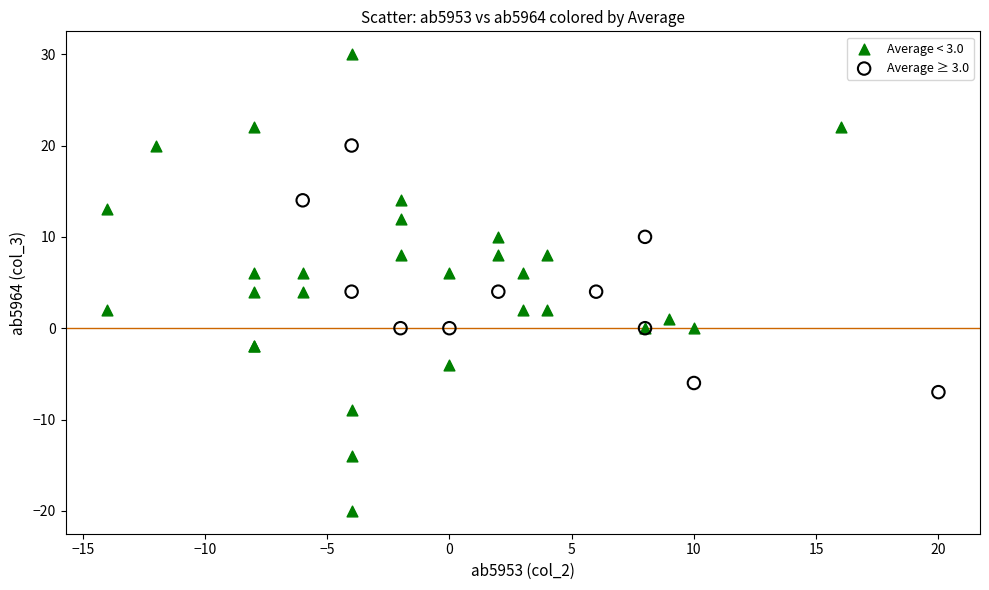

Which series contains the lowest Y value?

Average < 3.0